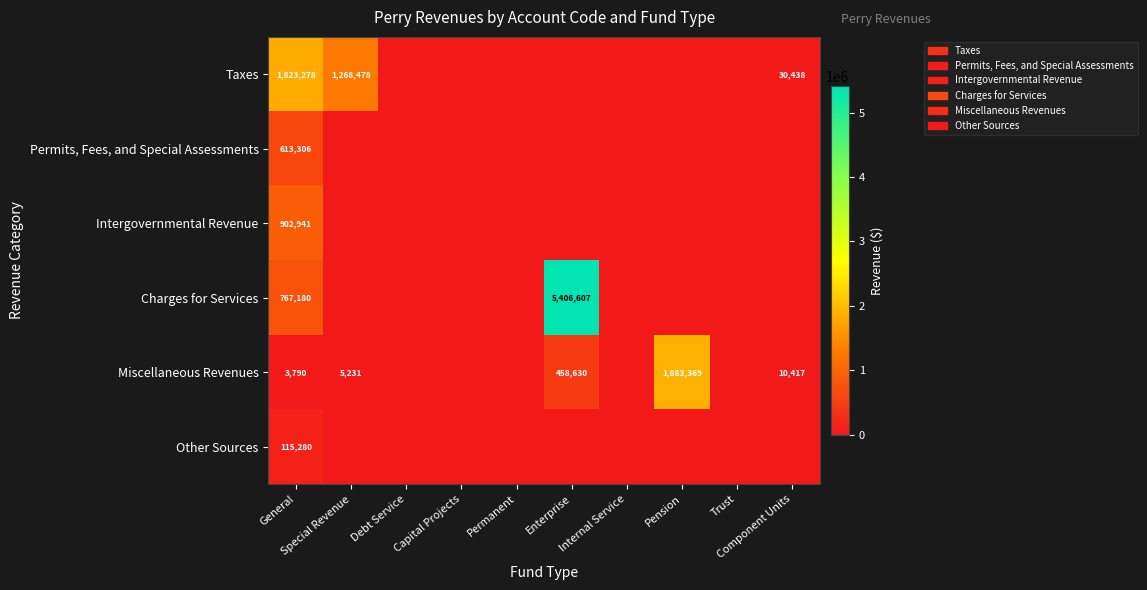

How many series are shown in this chart?

6